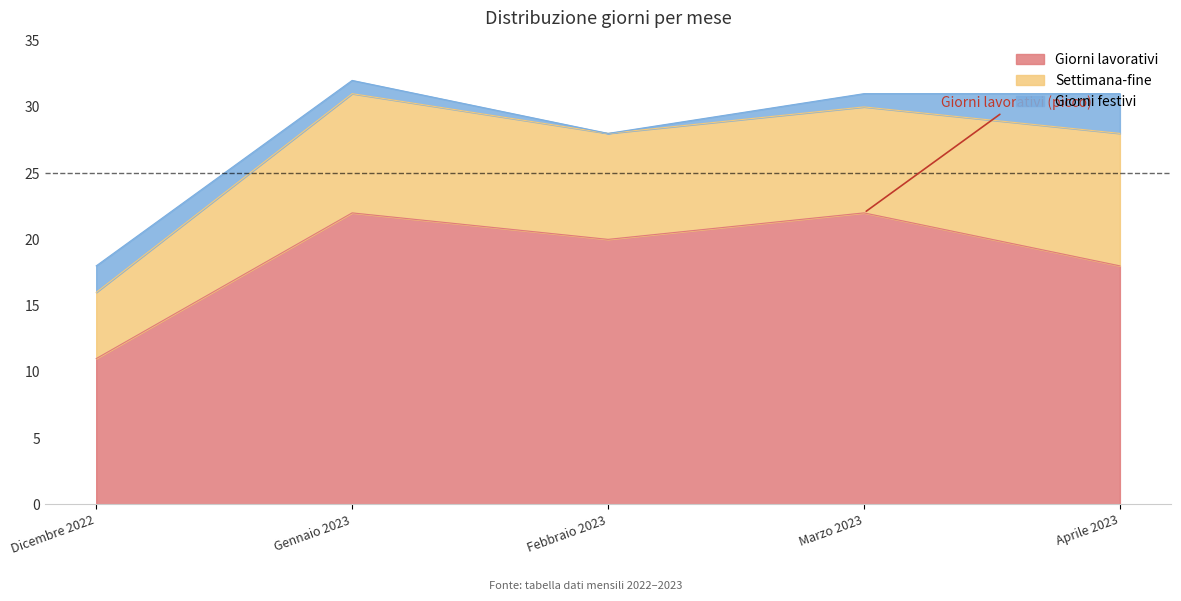

Which series has the largest total across all categories?

Giorni lavorativi